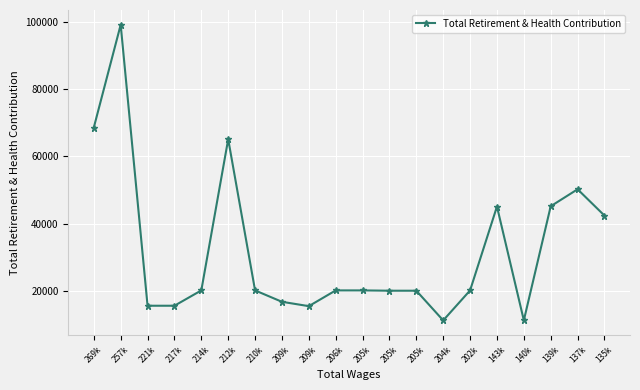

How many values are below 20101?

8